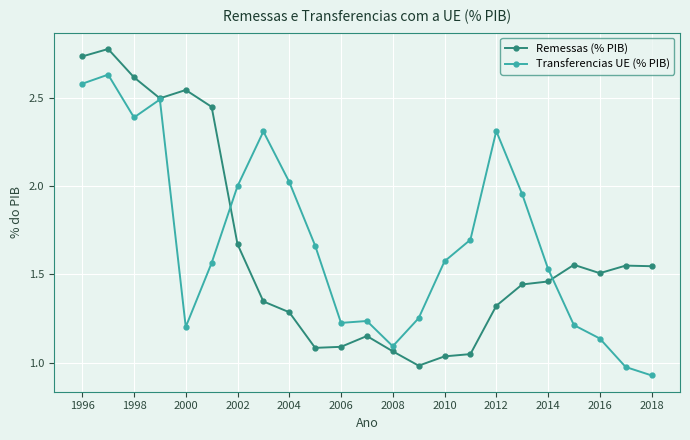

Which series has the largest range (max minus min)?

Remessas (% PIB)